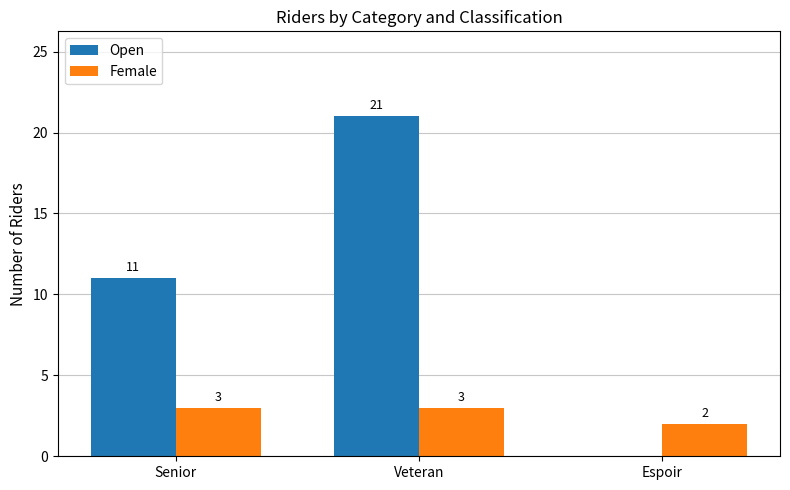

What is the greatest value displayed?

21